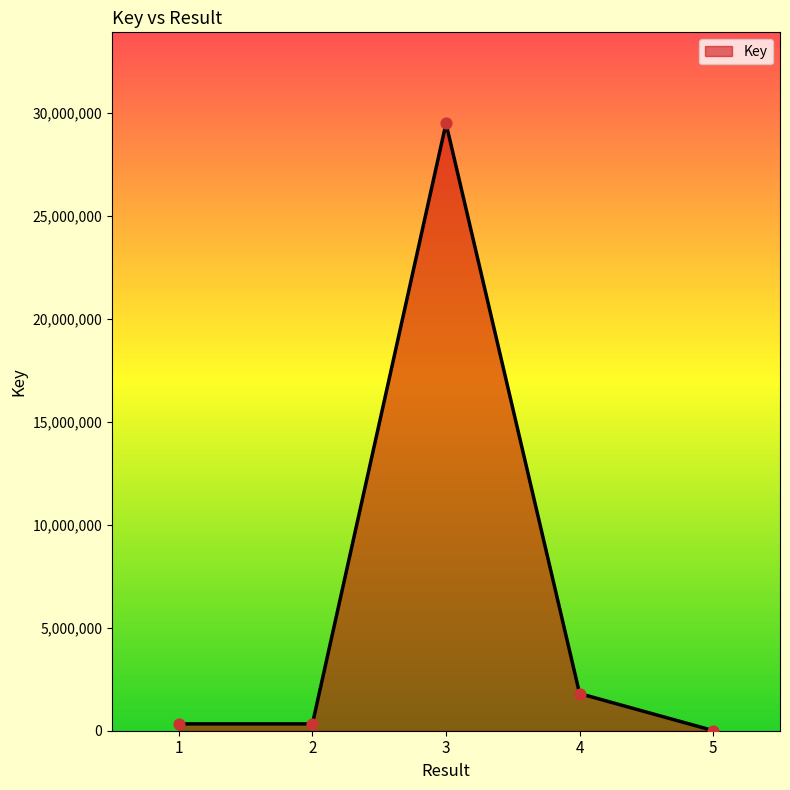

Between 3 and 1, which is larger?

3